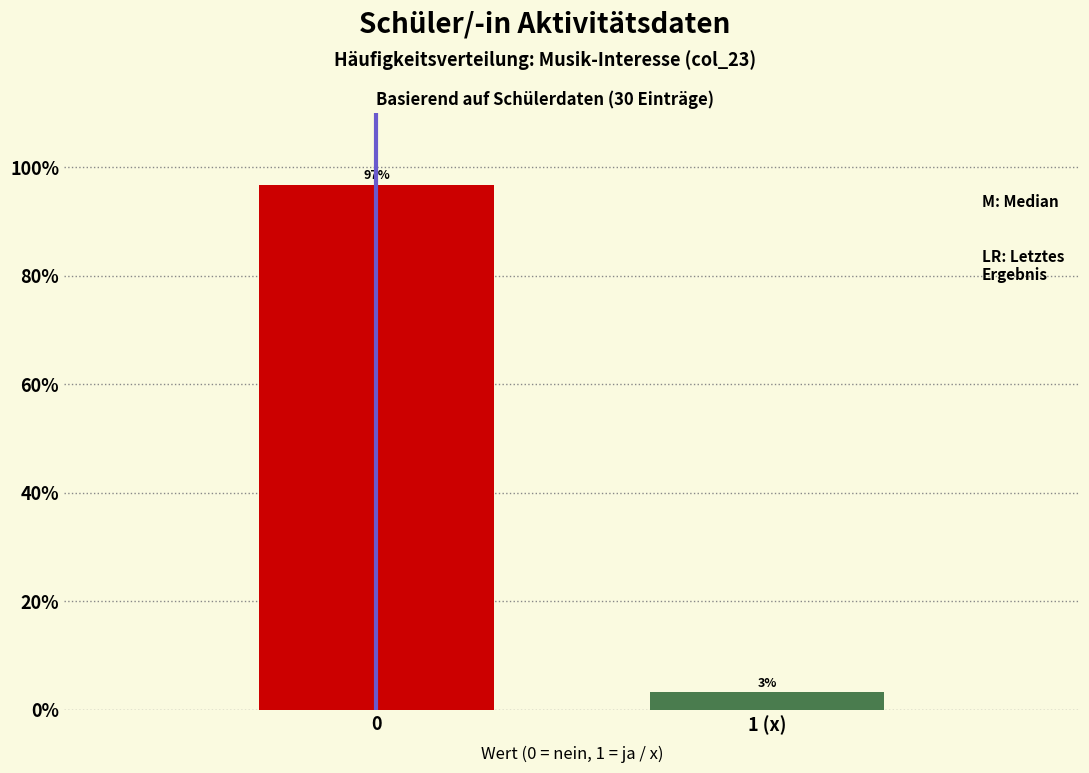

What position from the right is 0?

2